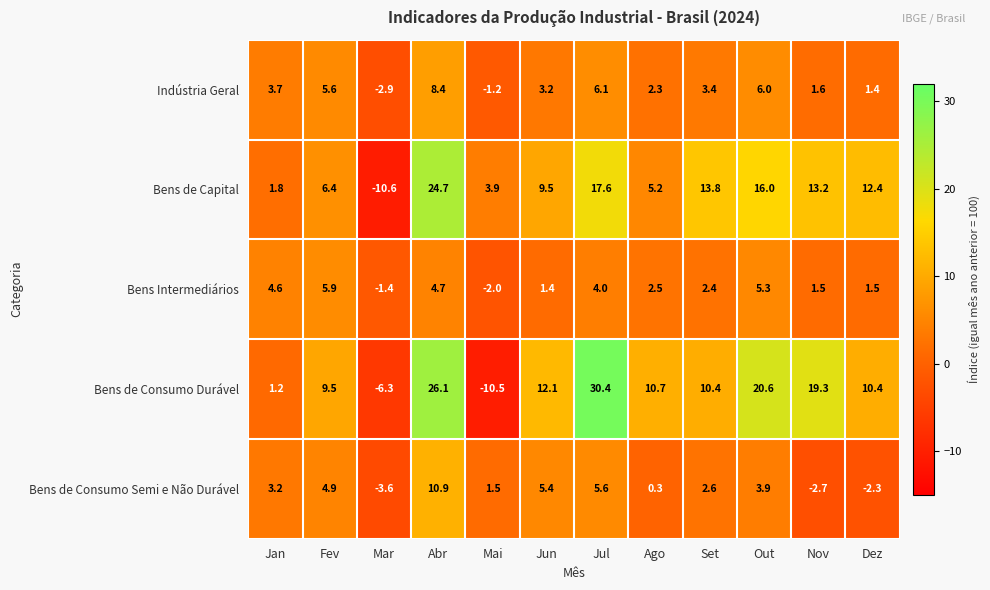

Where does the Bens Intermediários series first go above 2?

Jan